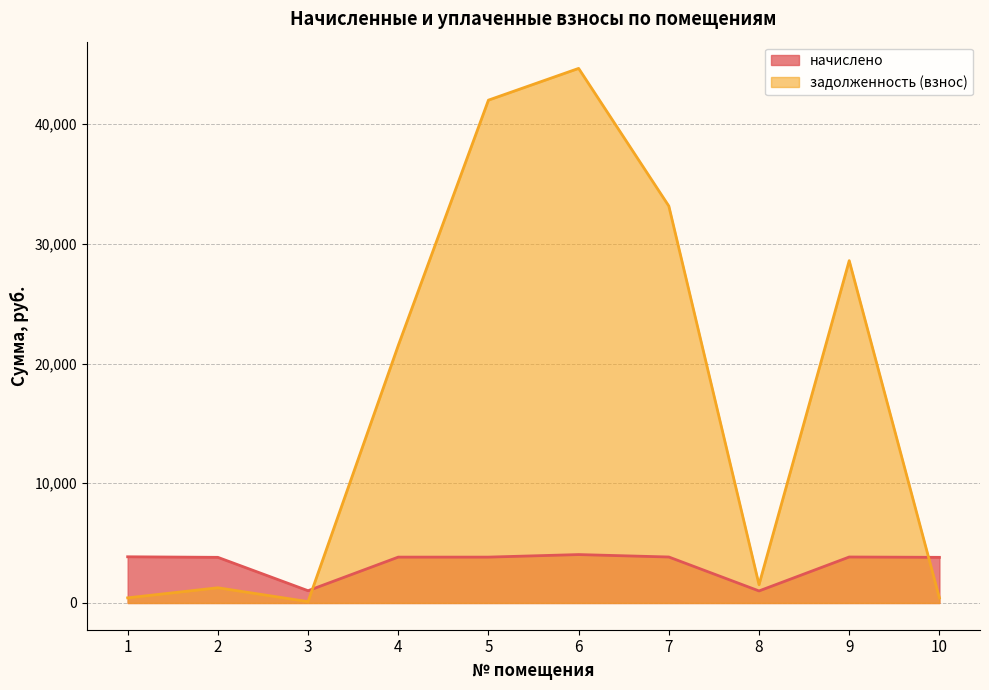

Count the number of categories in the chart.

10